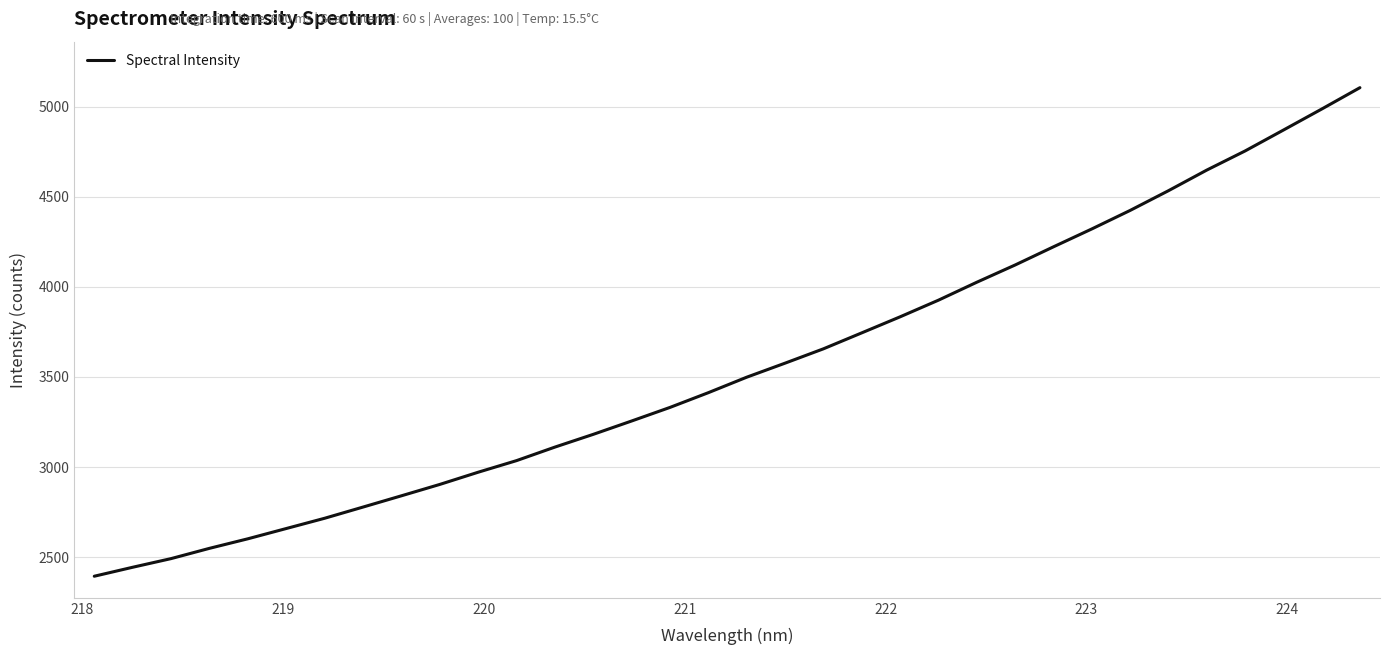

Count the number of categories in the chart.

34